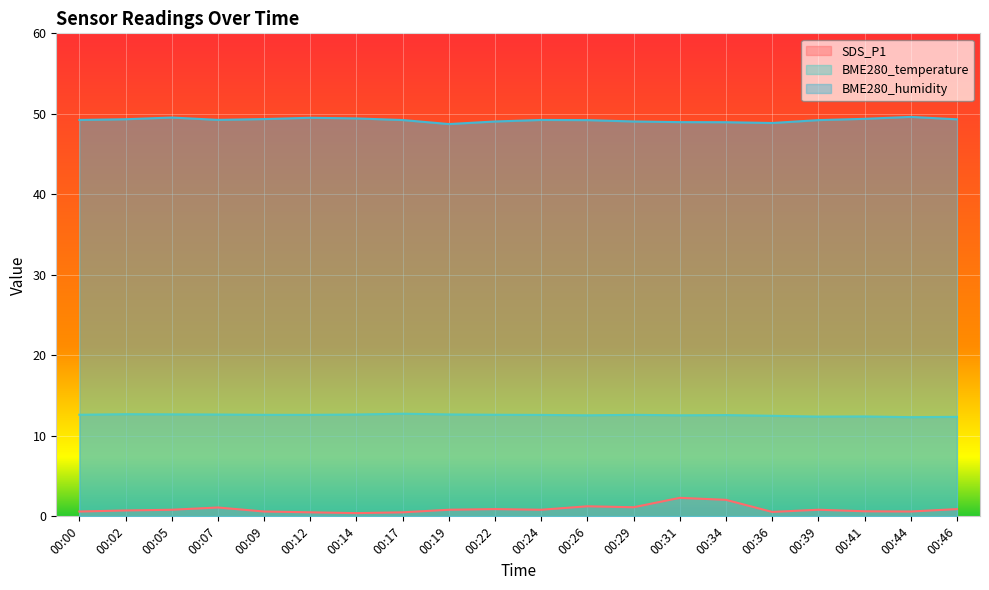

List the labels in order of SDS_P1 value, largest first.

00:31, 00:34, 00:26, 00:29, 00:07, 00:22, 00:46, 00:05, 00:19, 00:24, 00:39, 00:02, 00:41, 00:00, 00:09, 00:44, 00:36, 00:12, 00:17, 00:14